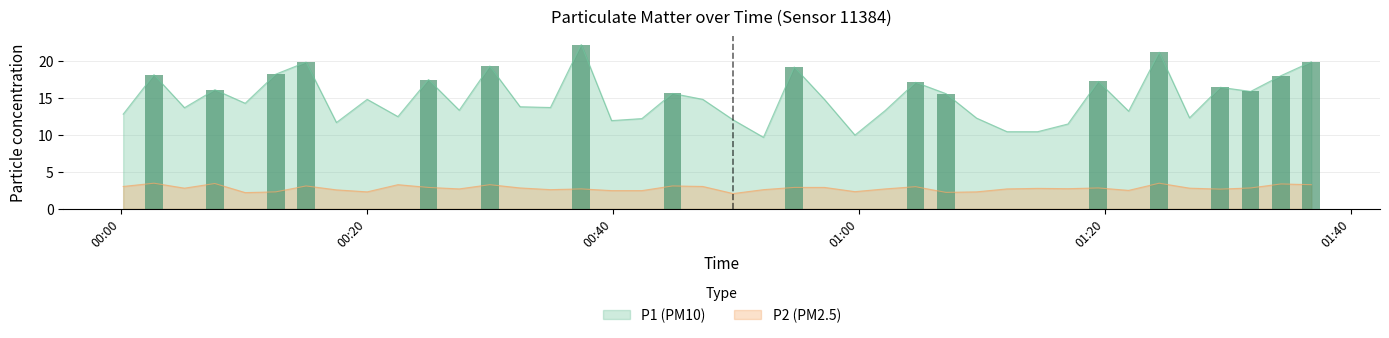

Rank the categories by P1 (PM10) value from lowest to highest.

2024-02-04T00:52:15, 2024-02-04T00:59:41, 2024-02-04T01:12:03, 2024-02-04T01:14:32, 2024-02-04T01:17:00, 2024-02-04T00:17:32, 2024-02-04T00:39:54, 2024-02-04T00:49:47, 2024-02-04T00:42:22, 2024-02-04T01:09:34, 2024-02-04T01:26:53, 2024-02-04T00:22:32, 2024-02-04T00:00:12, 2024-02-04T01:21:56, 2024-02-04T01:02:09, 2024-02-04T00:27:31, 2024-02-04T00:05:11, 2024-02-04T00:34:56, 2024-02-04T00:32:28, 2024-02-04T00:10:07, 2024-02-04T00:57:13, 2024-02-04T00:20:02, 2024-02-04T00:47:19, 2024-02-04T01:07:05, 2024-02-04T00:44:51, 2024-02-04T01:31:51, 2024-02-04T00:07:39, 2024-02-04T01:29:23, 2024-02-04T01:04:37, 2024-02-04T01:19:28, 2024-02-04T00:25:01, 2024-02-04T01:34:19, 2024-02-04T00:02:42, 2024-02-04T00:12:36, 2024-02-04T00:54:45, 2024-02-04T00:30:00, 2024-02-04T00:15:04, 2024-02-04T01:36:47, 2024-02-04T01:24:25, 2024-02-04T00:37:26